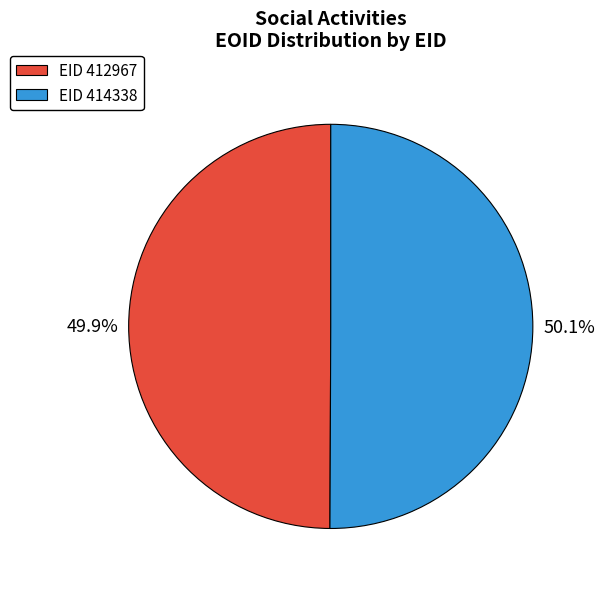

Is there any slice that represents more than half of the pie?

Yes